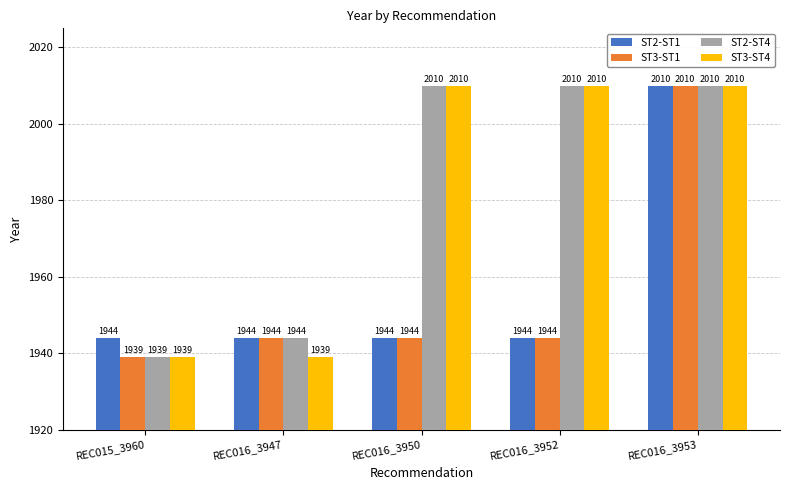

What is the average value of the ST2-ST4 series?

1983